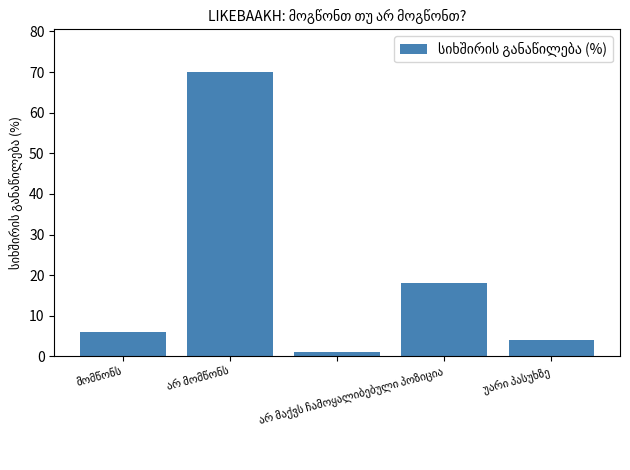

What is the greatest value displayed?

70